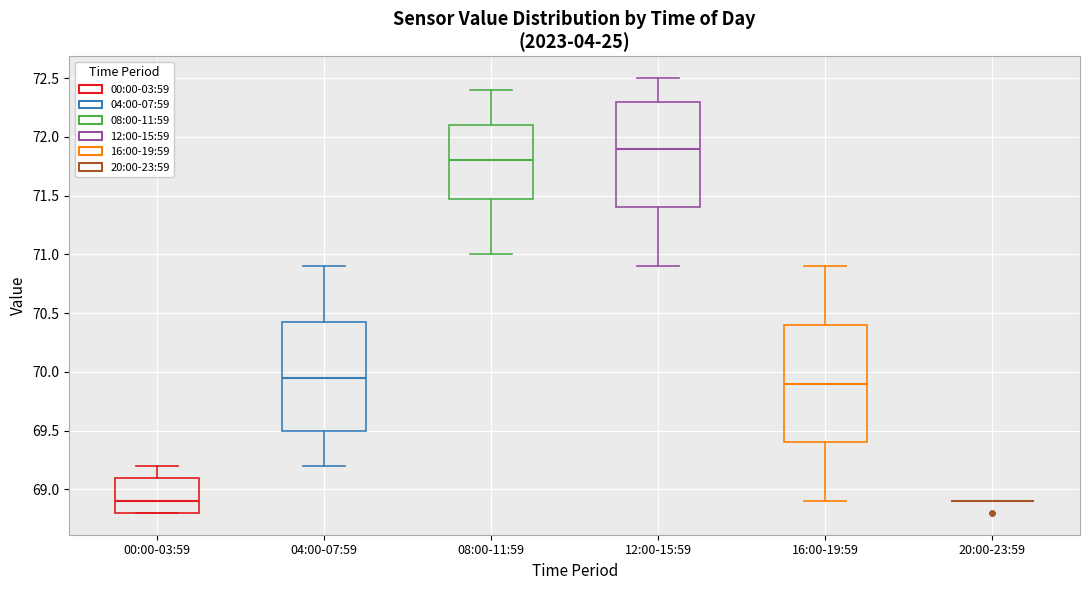

Reading left to right, read every box against the y-axis: the position of its median line, the range the box covers, and the ends of its whiskers. The values are not printed on the chart, so give them approximately, as read against the axis.

00:00-03:59: median 68.90, box 68.80 to 69.10, whiskers 68.80 to 69.20
04:00-07:59: median 69.95, box 69.50 to 70.45, whiskers 69.20 to 70.90
08:00-11:59: median 71.80, box 71.50 to 72.10, whiskers 71.00 to 72.40
12:00-15:59: median 71.90, box 71.40 to 72.30, whiskers 70.90 to 72.50
16:00-19:59: median 69.90, box 69.40 to 70.40, whiskers 68.90 to 70.90
20:00-23:59: box collapsed to a line at 68.90, whiskers 68.90 to 68.90